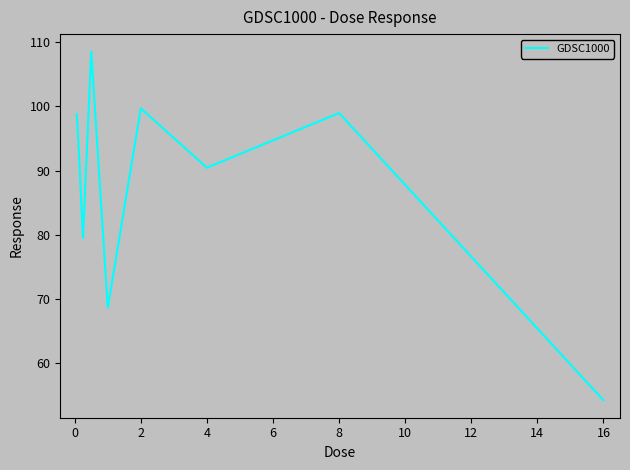

What is the smallest value displayed?

54.3